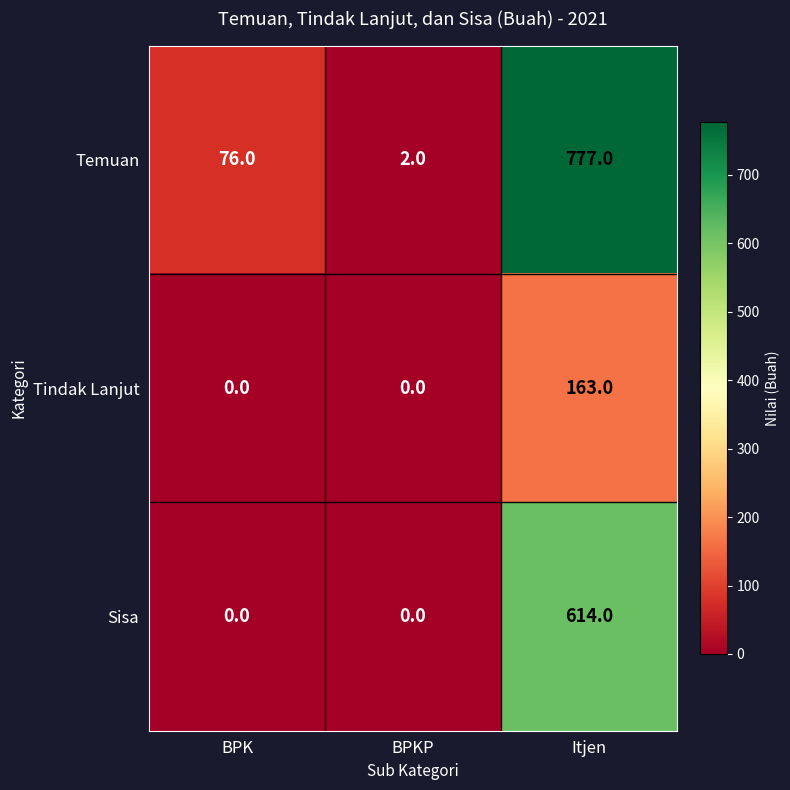

Where is Temuan nearest to the value 389?

BPK